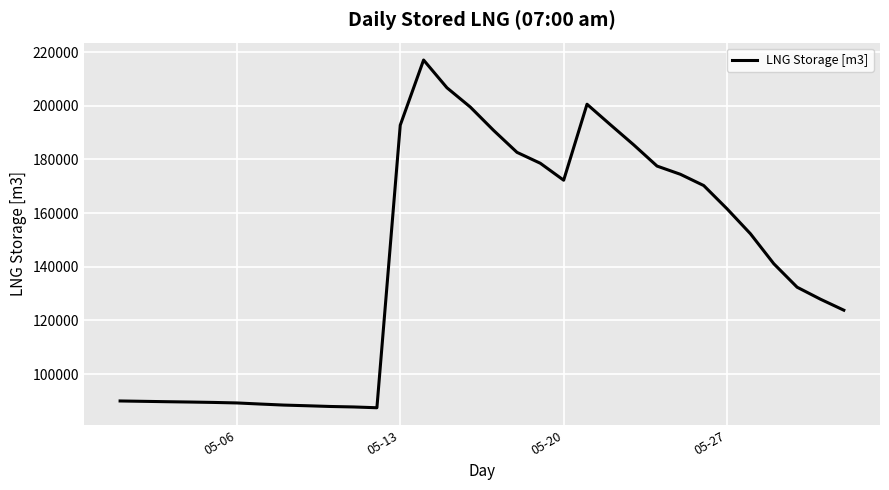

What is the smallest value displayed?

87470.2